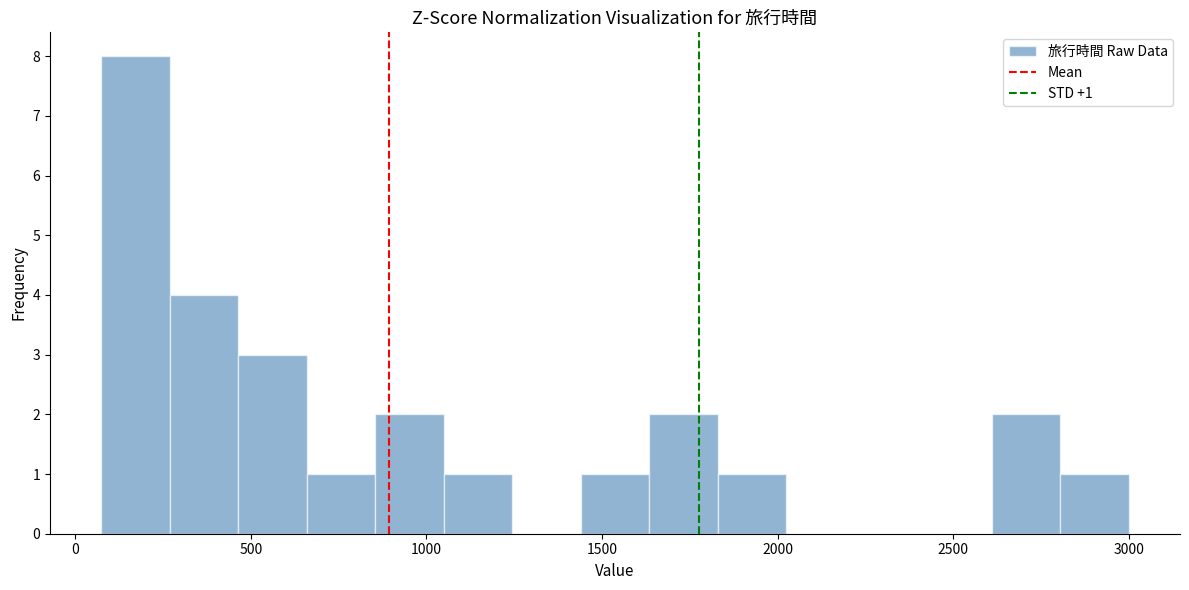

Read against the x-axis, roughly where is the centre of the tallest bar?

150